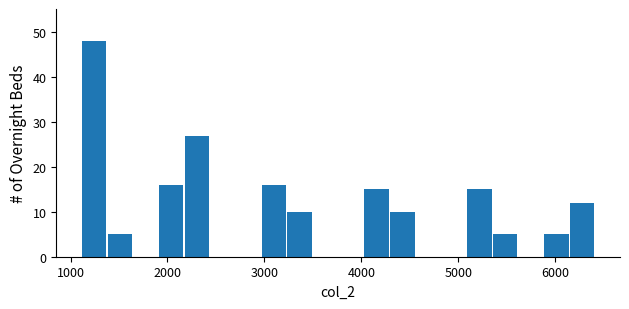

Around what value on the x-axis is the tallest bar? Give the approximate position of its centre, as read against the axis.

1200